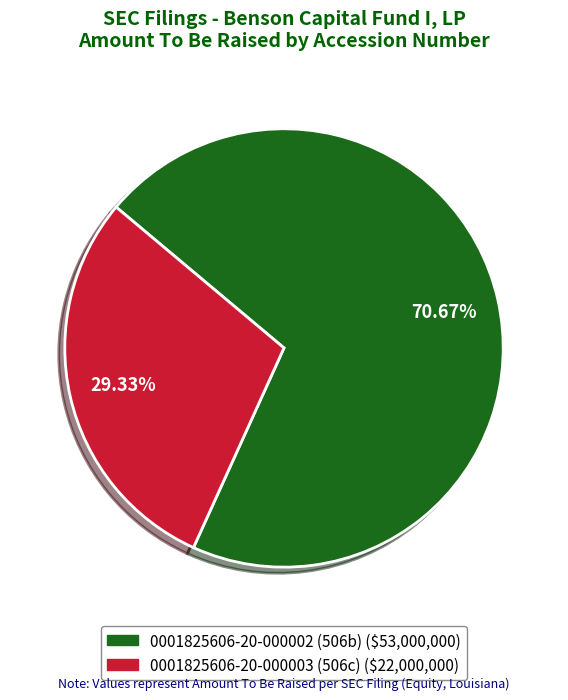

What is the largest slice in the pie chart?

0001825606-20-000002